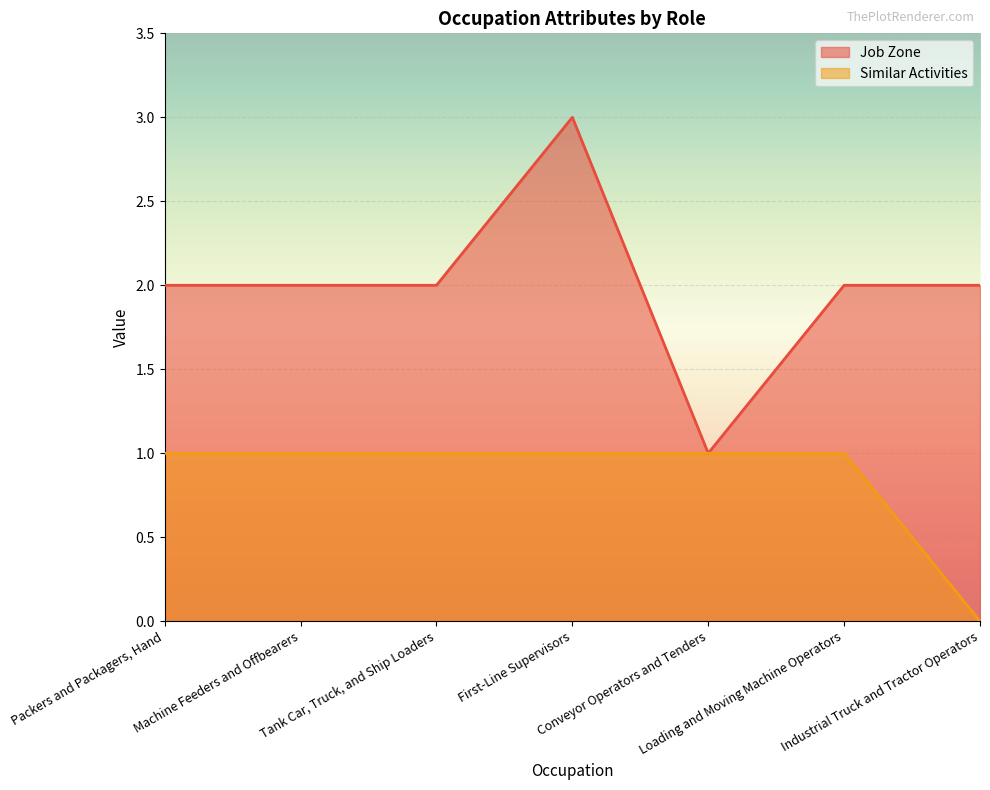

What is the total value across all series at Industrial Truck and Tractor Operators?

2